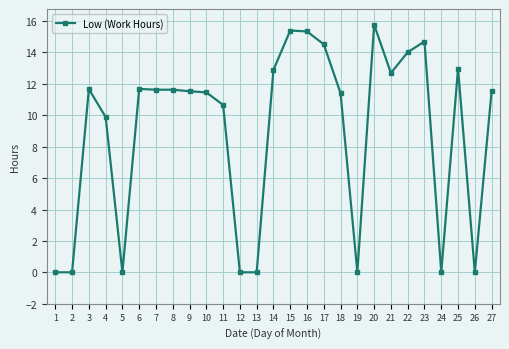

What is the value of the 11th point from the left?

10.7